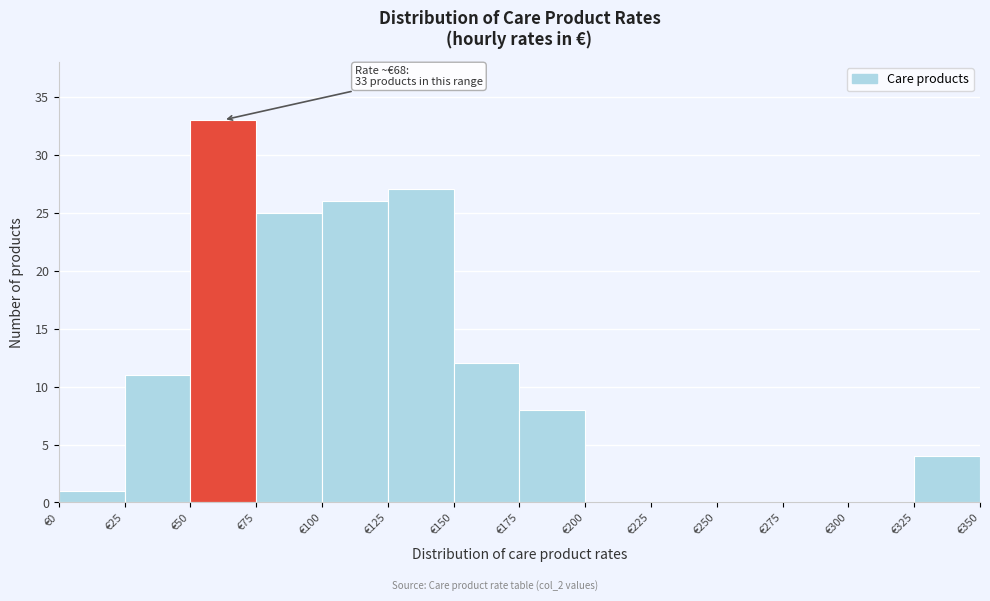

Which range on the x-axis has the tallest bar?

50 to 75